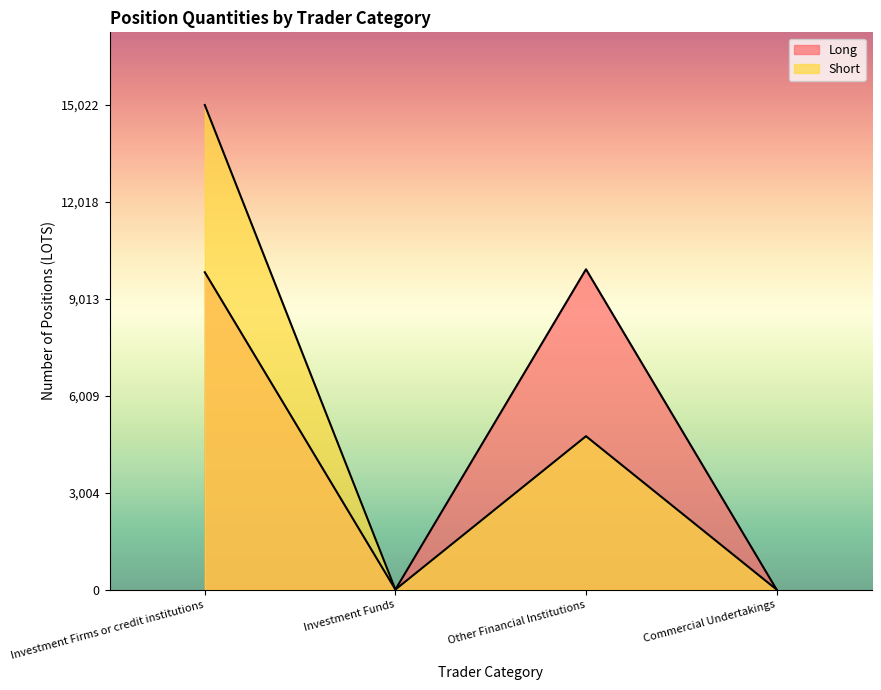

Between Commercial Undertakings and Investment Funds, which is larger?

Commercial Undertakings